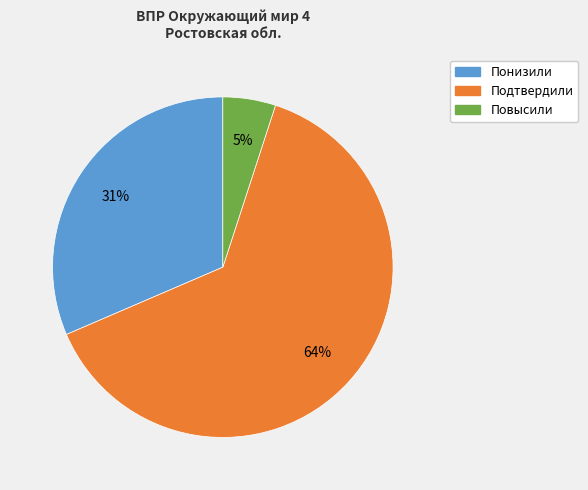

How many slices are in this pie chart?

3